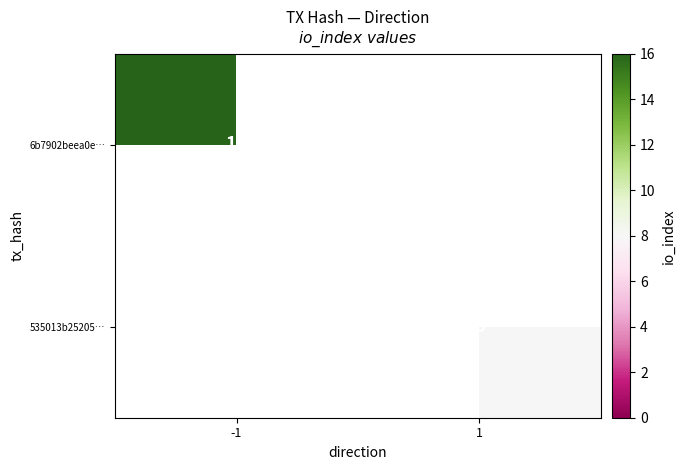

What is the greatest value displayed?

16.0